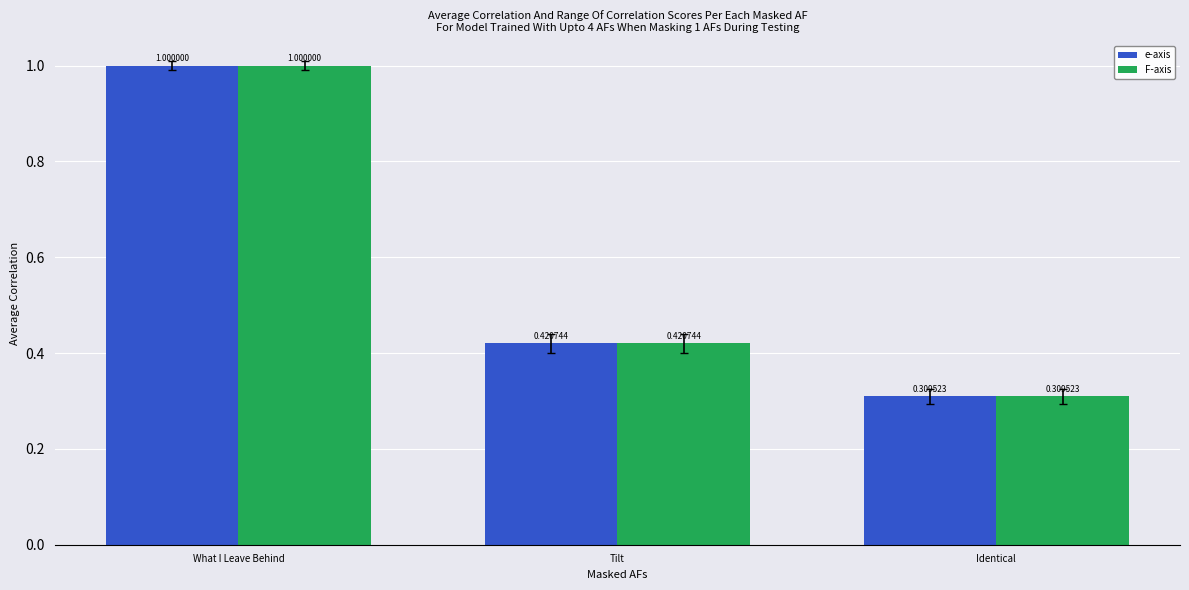

Which label corresponds to the smallest value in the chart?

Identical